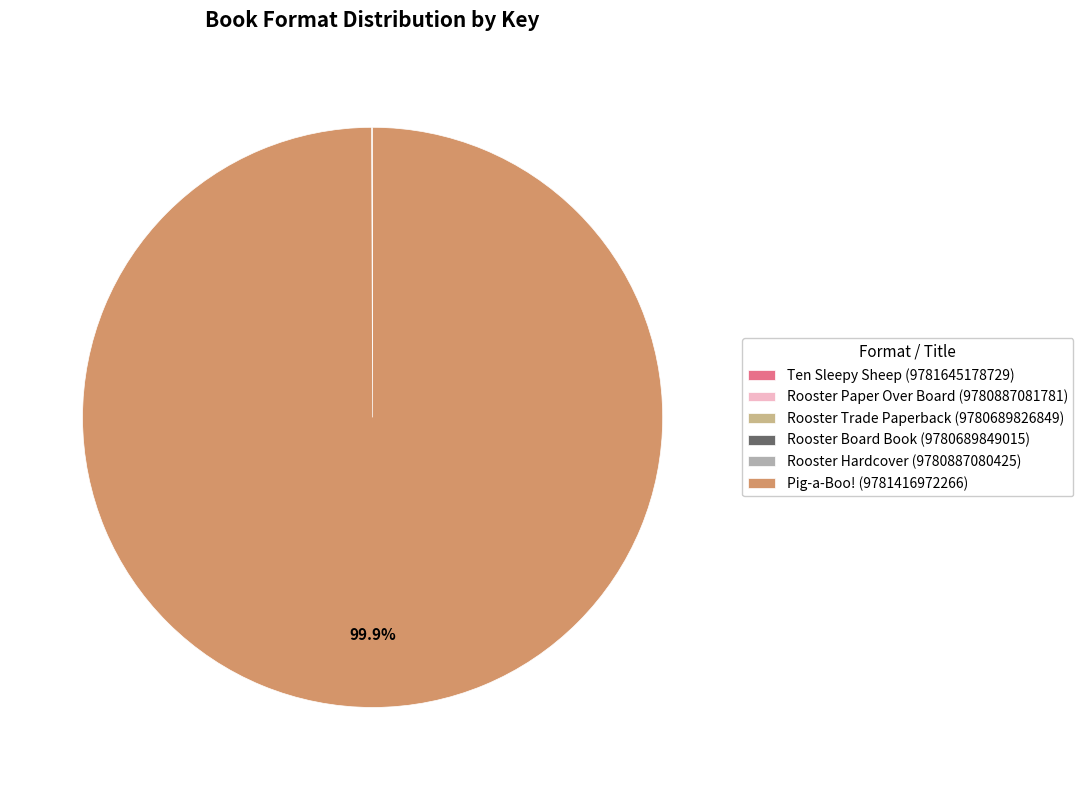

Which category has the biggest portion of the pie?

Pig-a-Boo! (9781416972266)